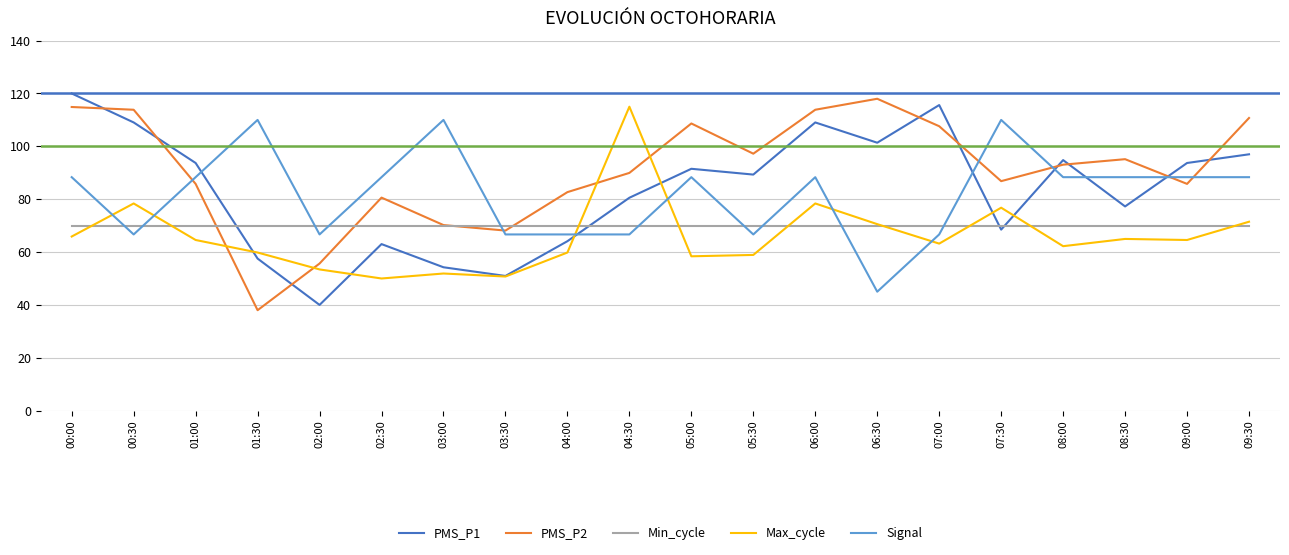

What position from the right is 01:30?

17